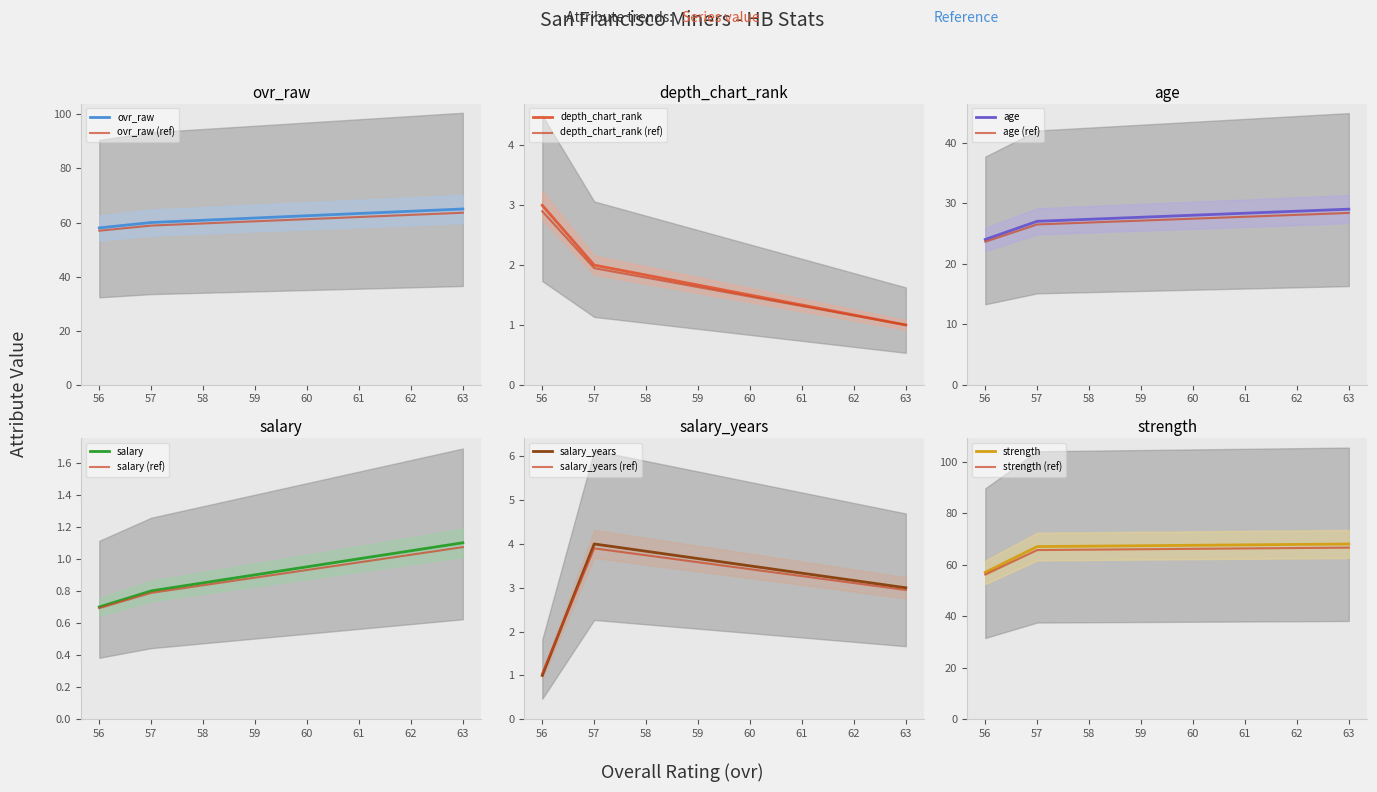

What is the lowest value of the ovr_raw series?

58.0